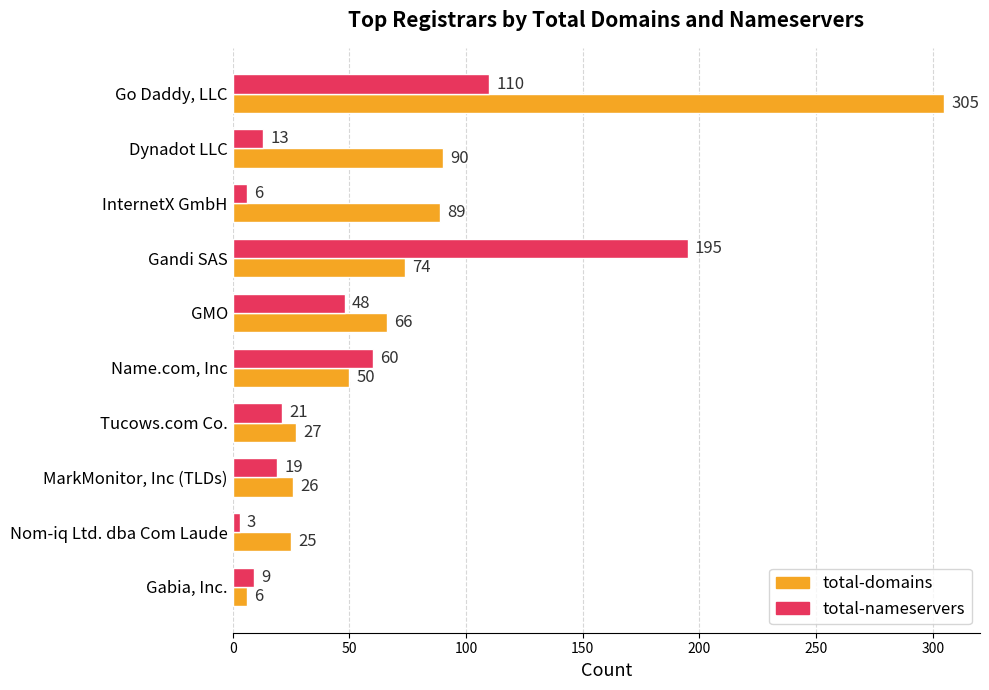

Which series has the largest total across all categories?

total-domains